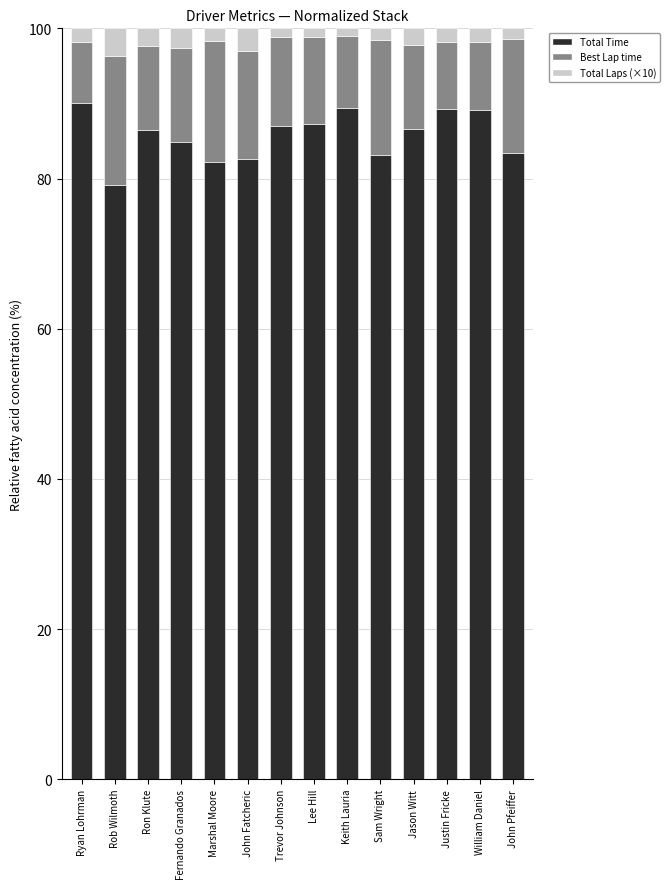

Is it true that Total Time equals 127.1 at Fernando Granados?

False